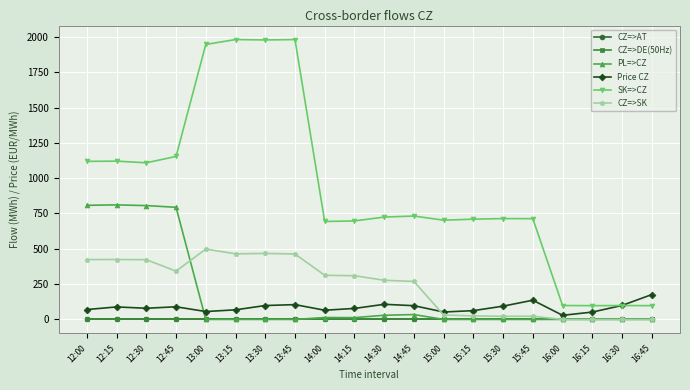

What is the difference between the maximum and second lowest values in the CZ=>SK series?

498.2